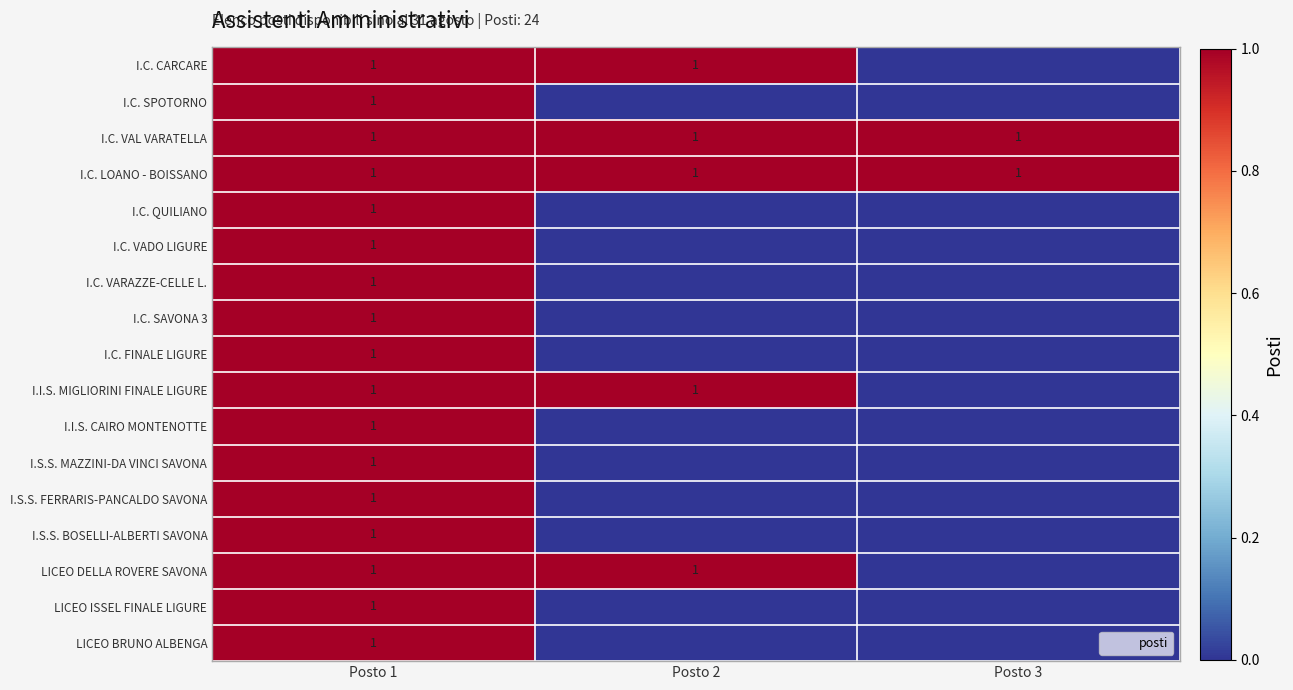

What is the total value across all series at Posto 1?

17